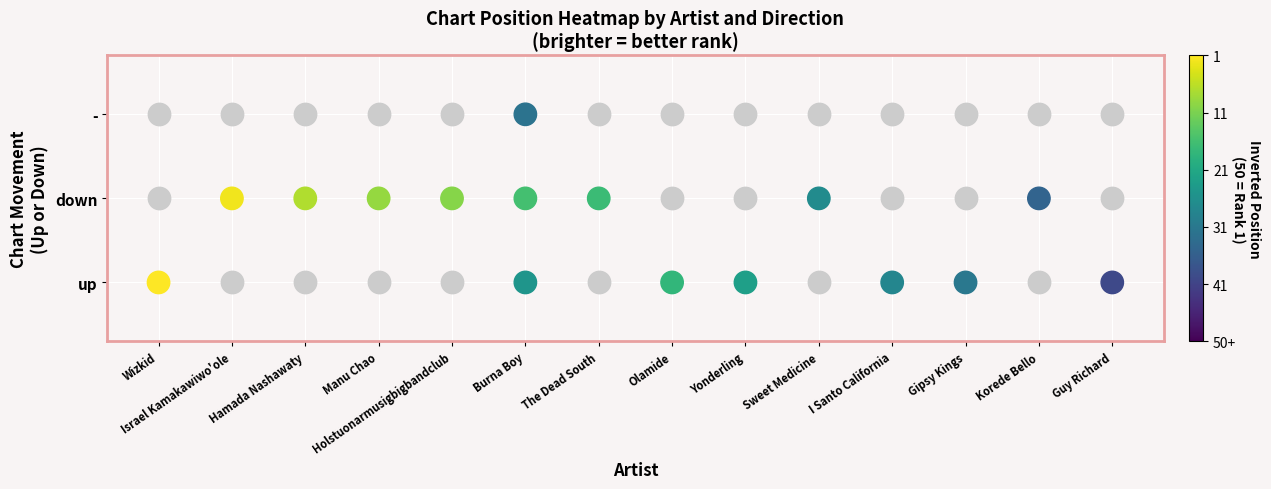

The value of up at Olamide is 18. True or false?

True